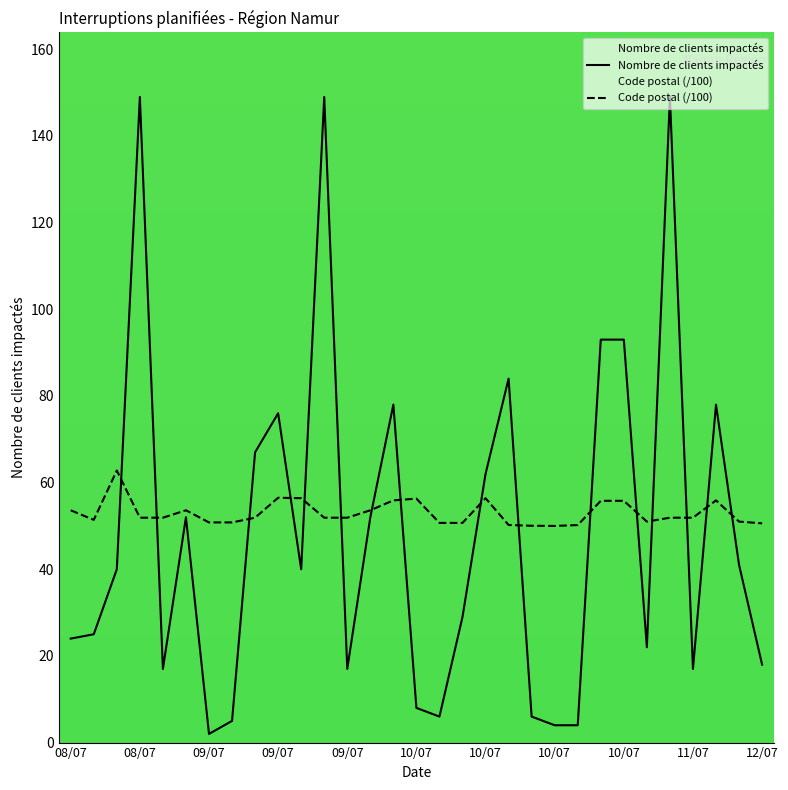

After their last crossing, which series has the higher values: Nombre de clients impactés or Code postal (/100)?

Code postal (/100)